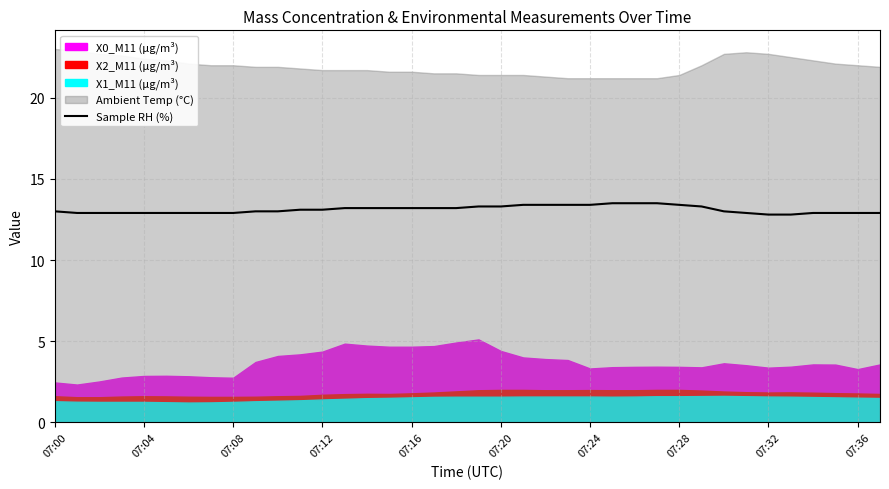

The Sample RH (%) series shows 7.6 at 07:12. True or false?

False